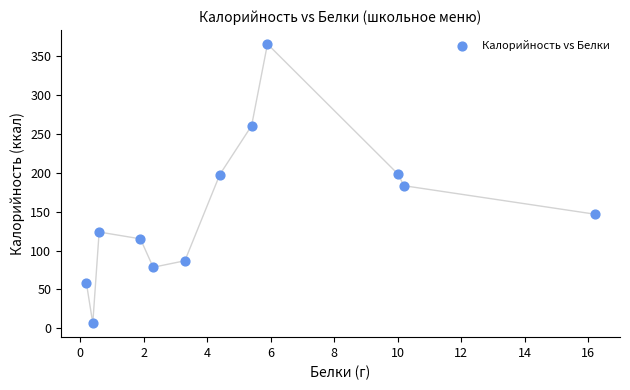

What is the range of Y values (max minus min)?

359.4